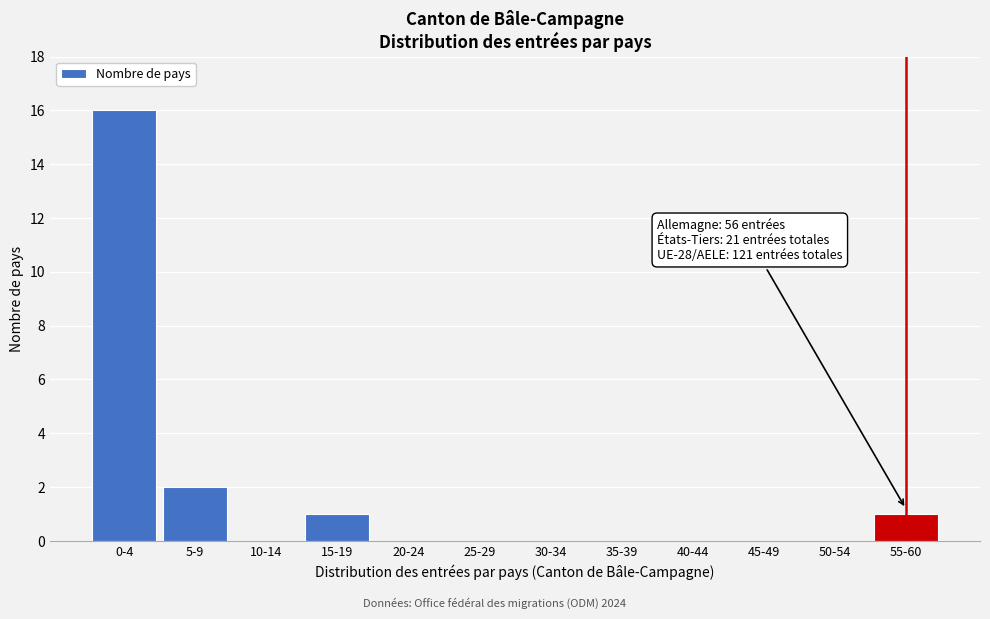

Reading right to left, list all the values displayed in this chart.

55-60=1	50-54=0	45-49=0	40-44=0	35-39=0	30-34=0	25-29=0	20-24=0	15-19=1	10-14=0	5-9=2	0-4=16